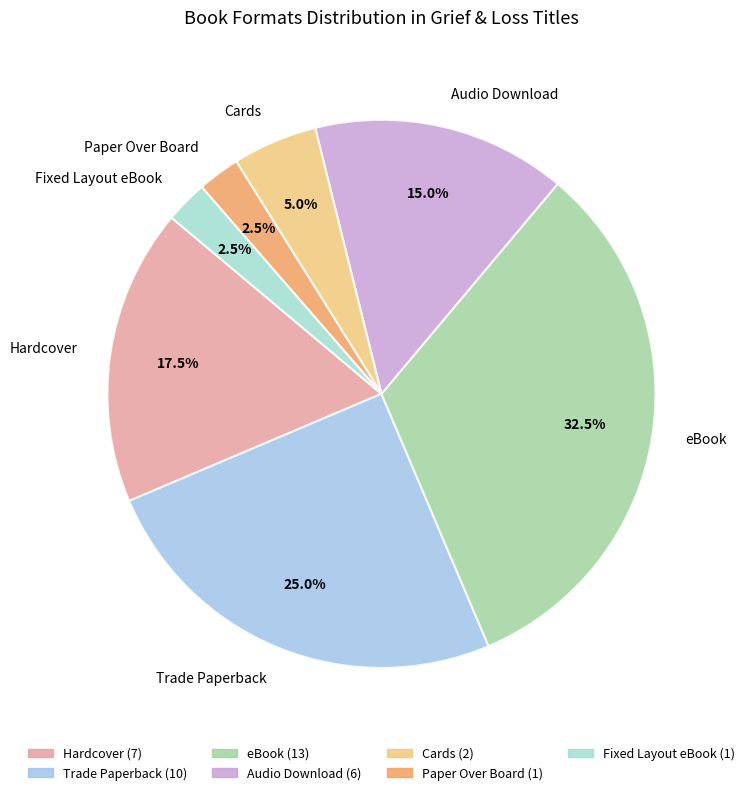

How many slices are in this pie chart?

7